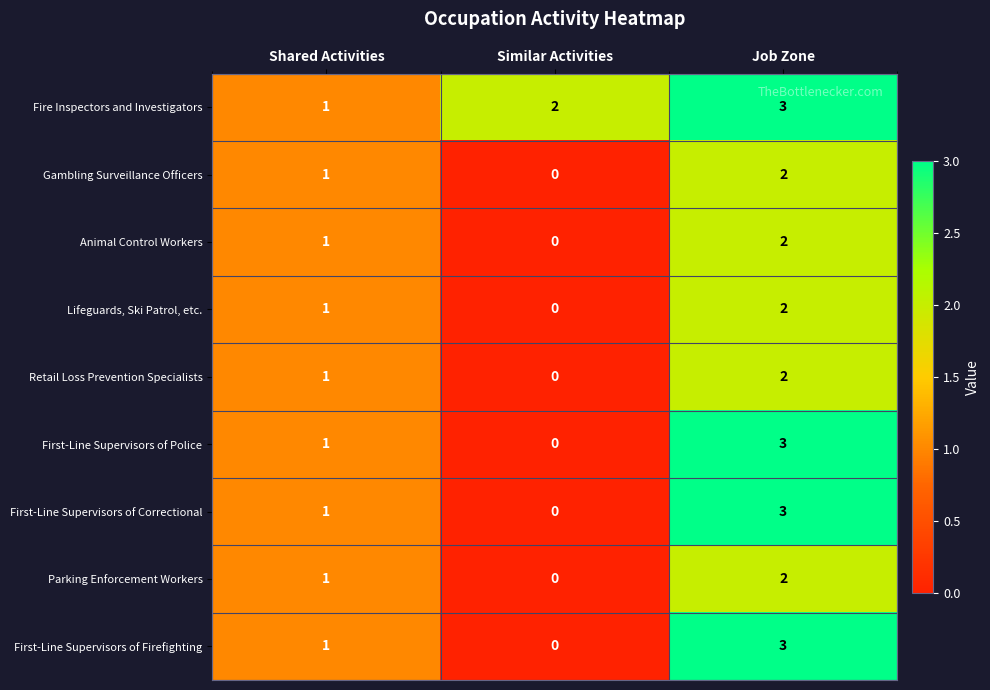

Which label corresponds to the smallest value in the chart?

Similar Activities